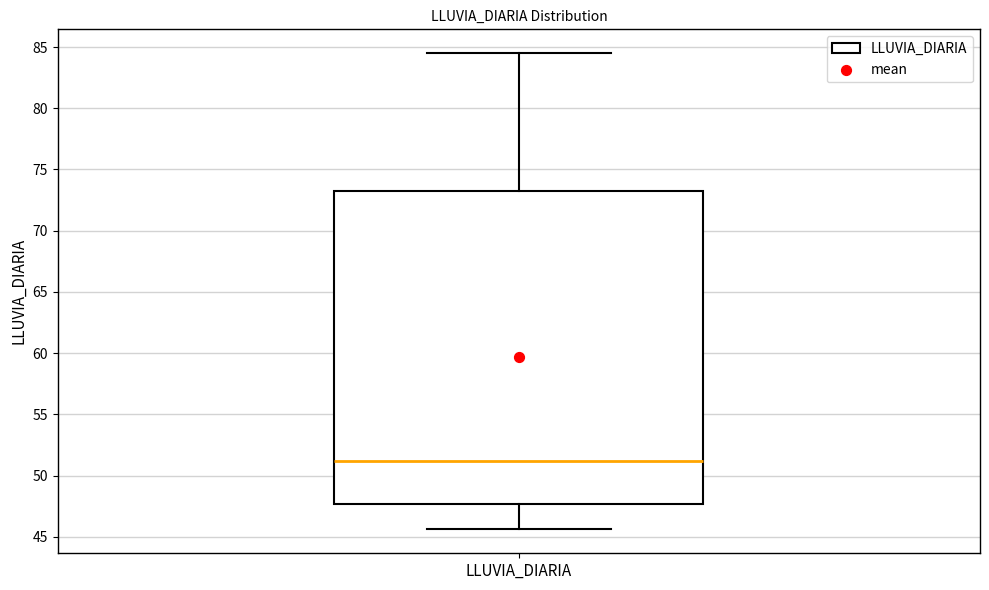

Where does the median line of the box for LLUVIA_DIARIA sit on the y-axis? The values are not printed on the chart, so give them approximately, as read against the axis.

51.0